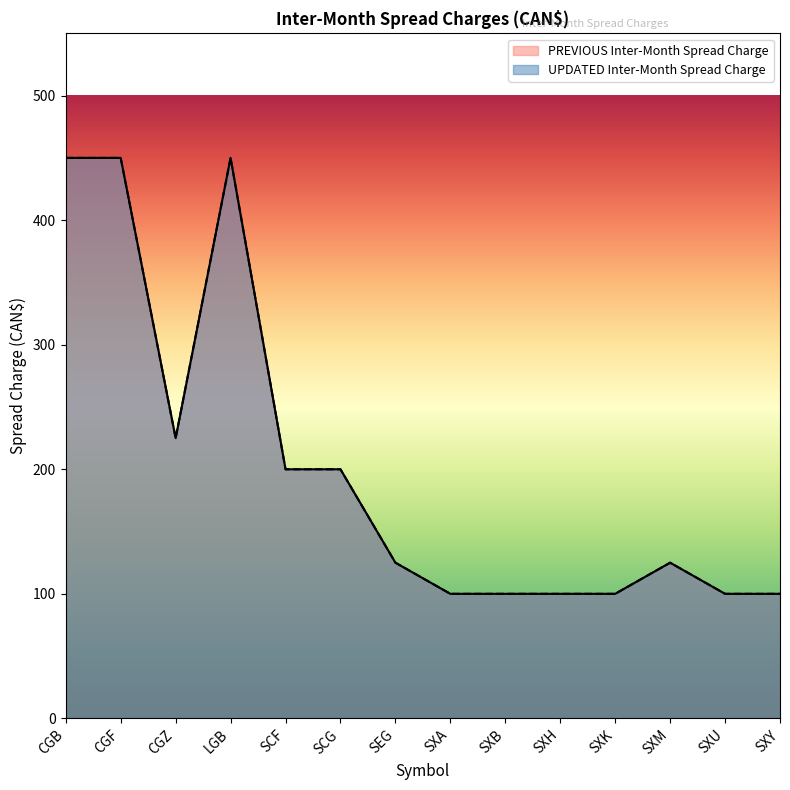

Reading right to left, what are all the values shown in this chart?

PREVIOUS Inter-Month Spread Charge: 100	100	125	100	100	100	100	125	200	200	450	225	450	450
UPDATED Inter-Month Spread Charge: 100	100	125	100	100	100	100	125	200	200	450	225	450	450